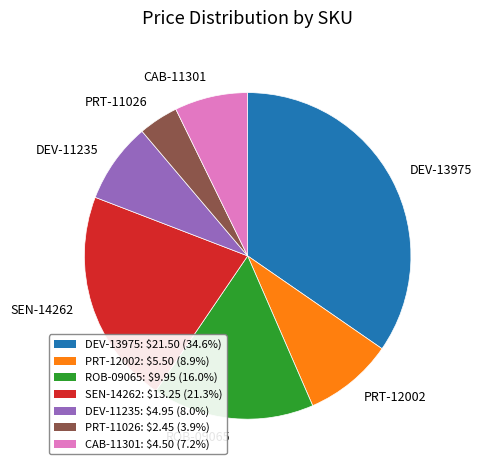

Which category has the biggest portion of the pie?

DEV-13975